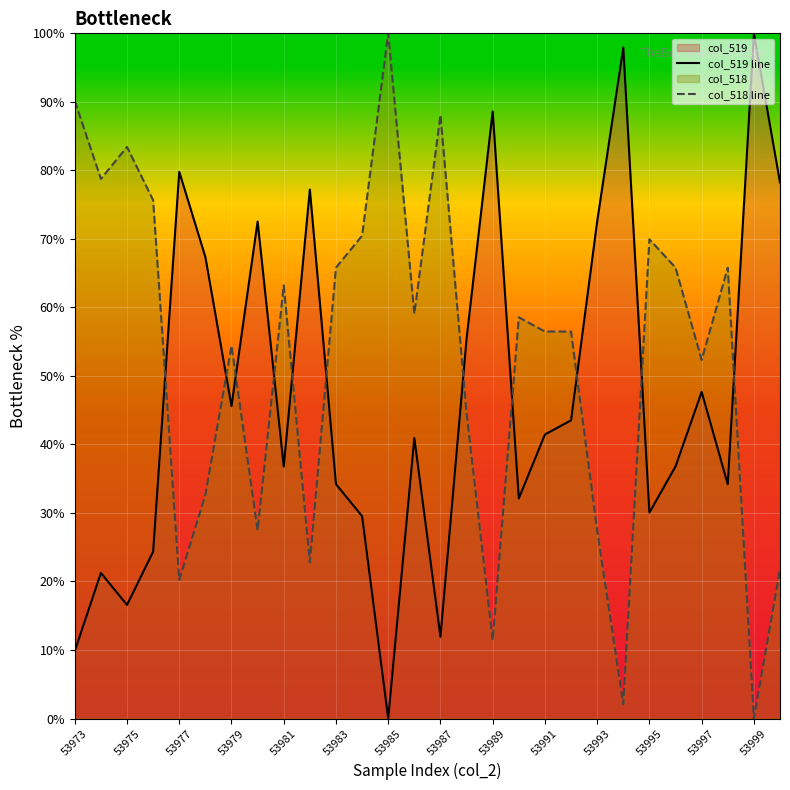

True or false: col_519 line has more than 2 interior local peaks.

True